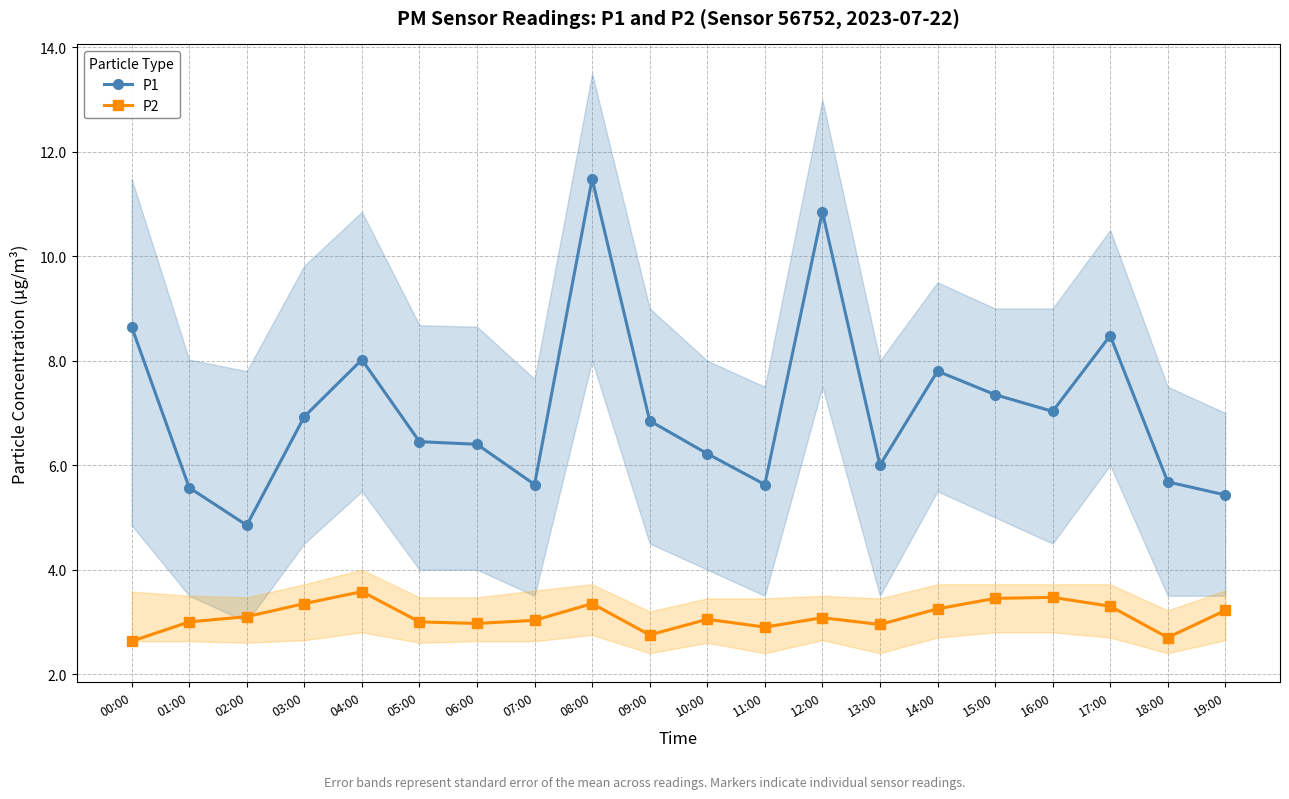

Where is P2 nearest to the value 3?

01:00